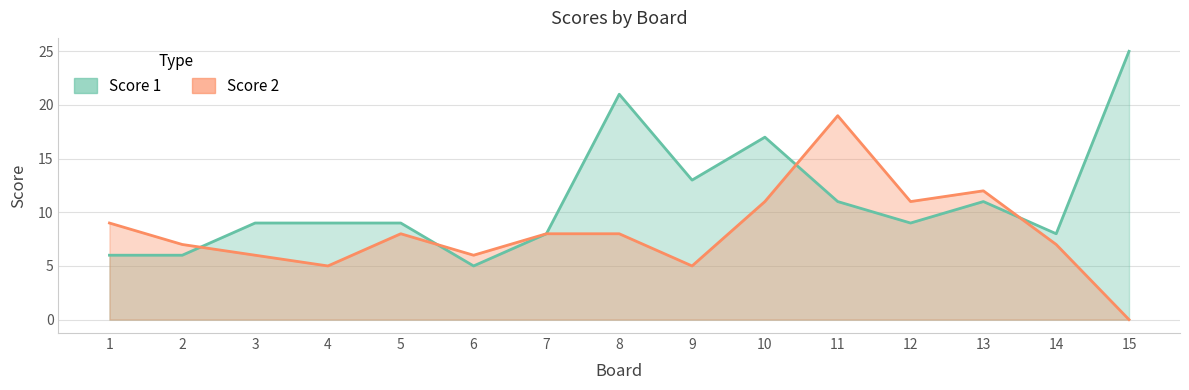

What is the total value across all series at 14?

15